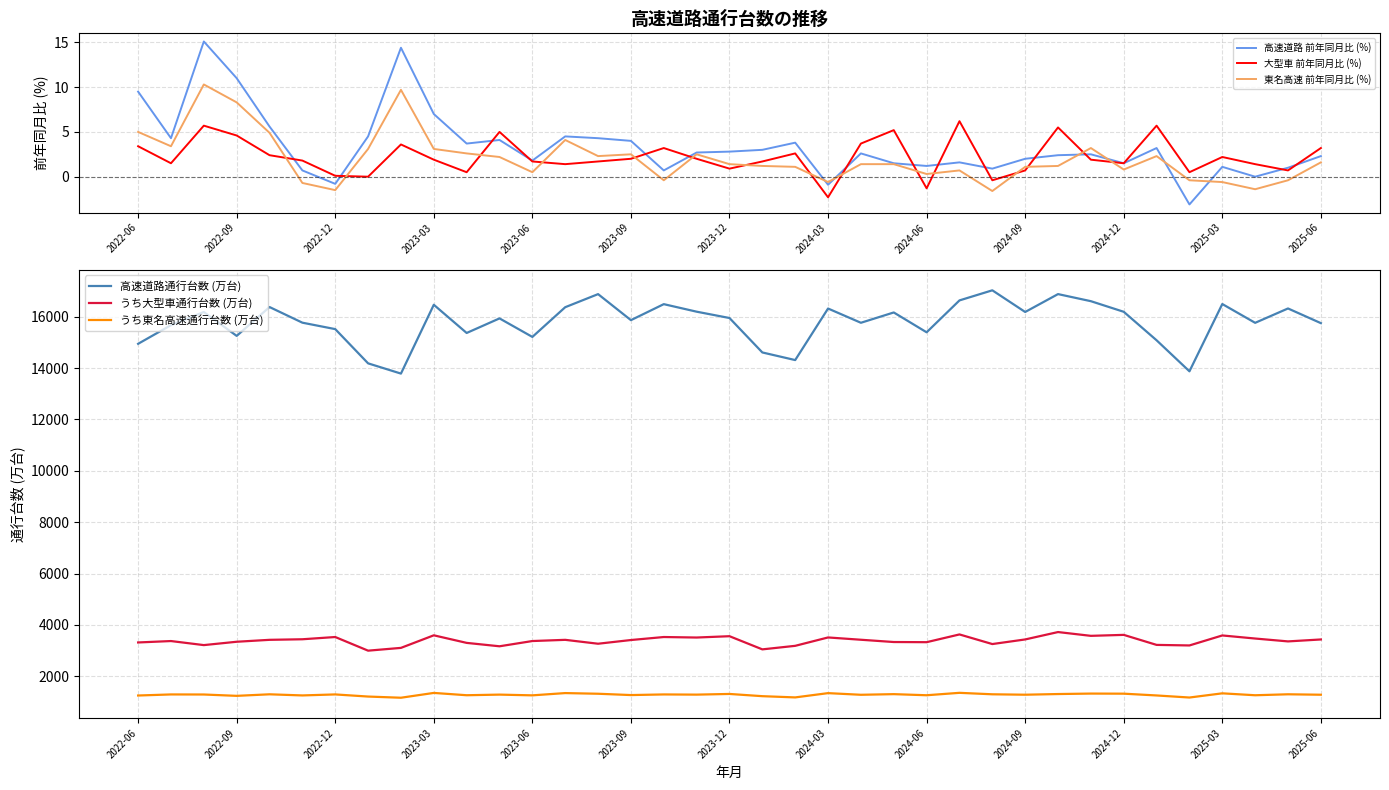

True or false: うち東名高速通行台数 (万台) has more than 0 points higher than both neighbors.

True